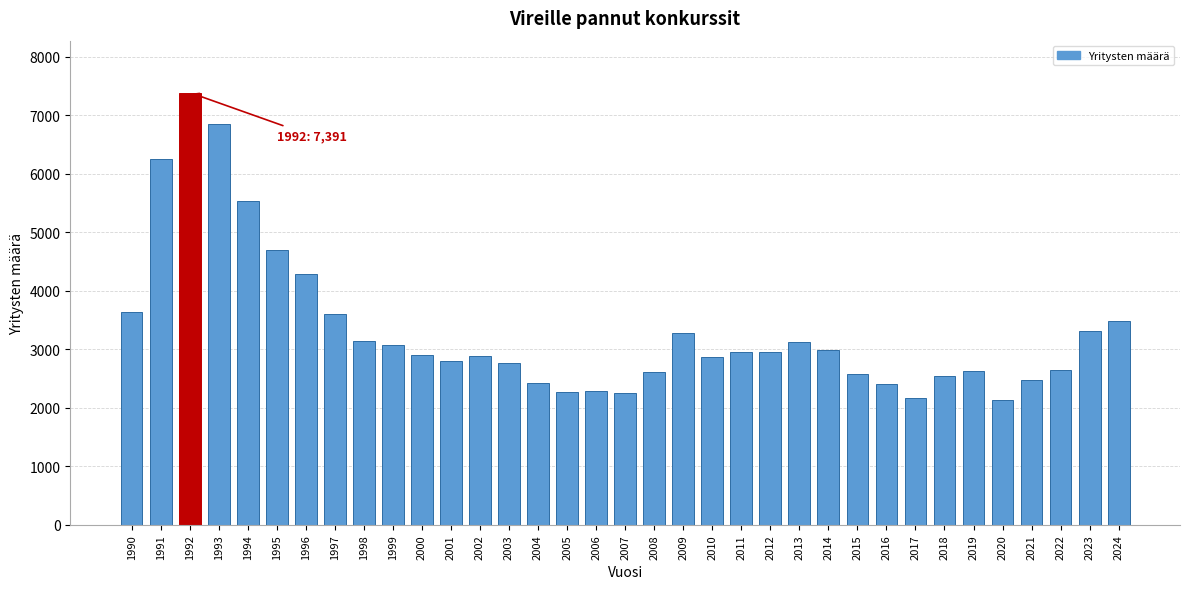

Approximately how many times larger is the value at 2019 compared to 2018?

1.0